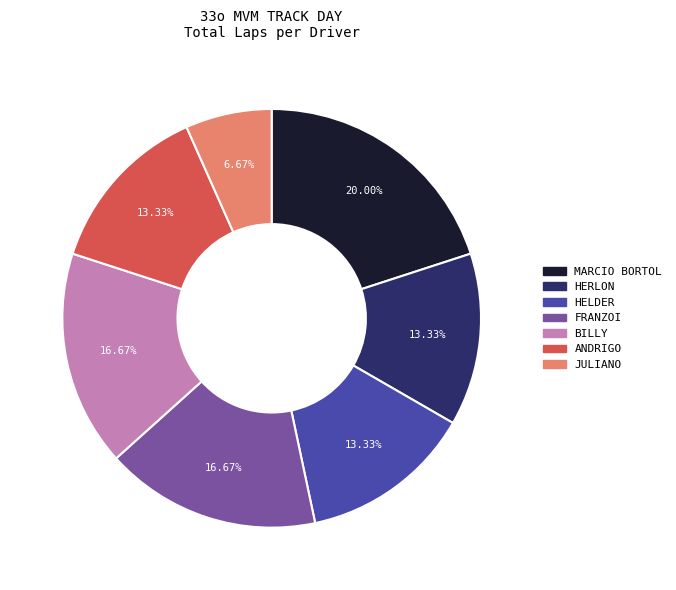

Is there a majority slice in this chart?

No